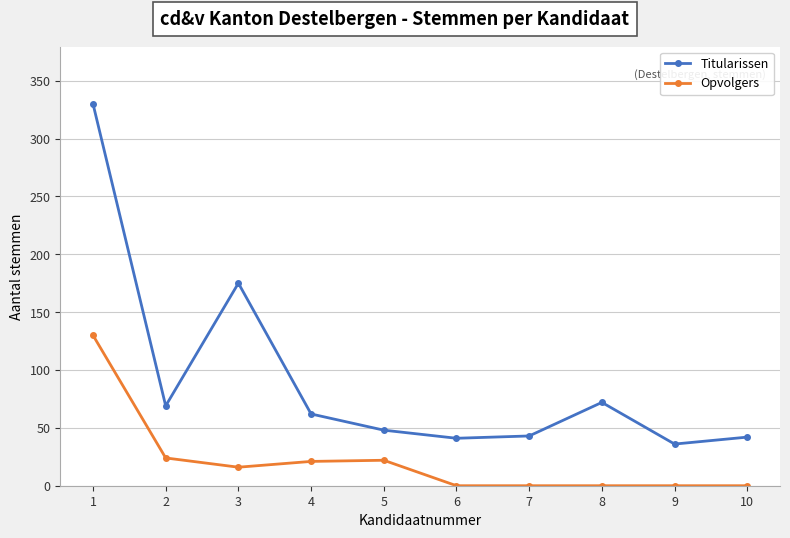

What is the sum of the Titularissen values at 2 and 6?

110